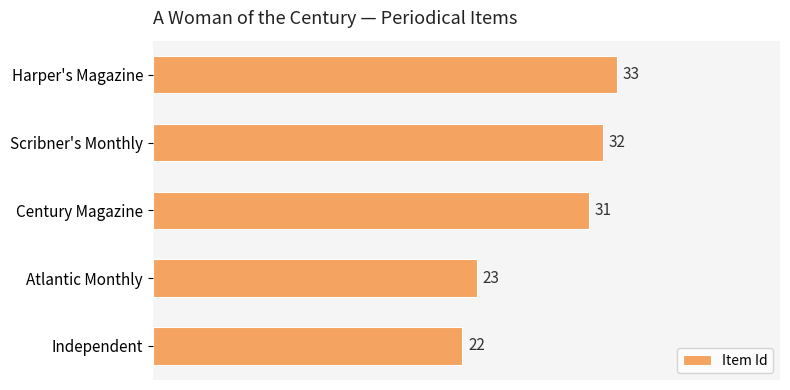

The value at Harper's Magazine is 33. True or false?

True